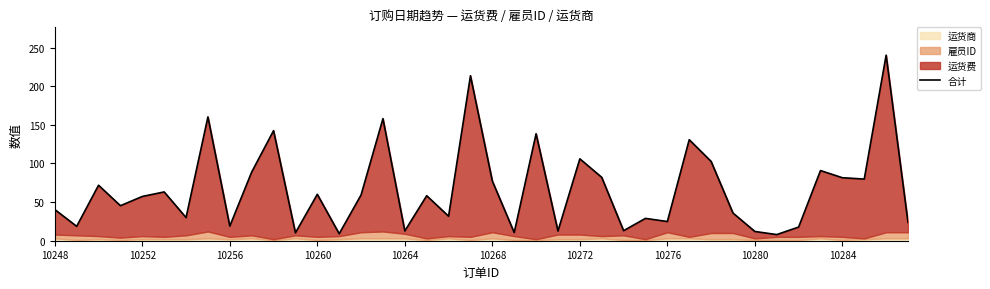

What is the difference between the values at 13 and 39?

14.7